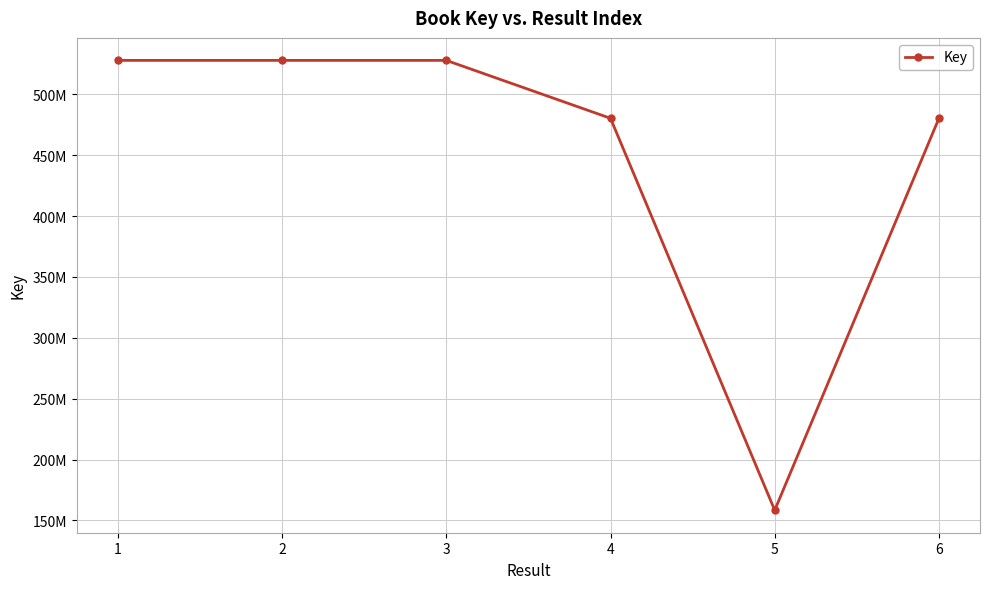

What value does the data have at 4?

480339157